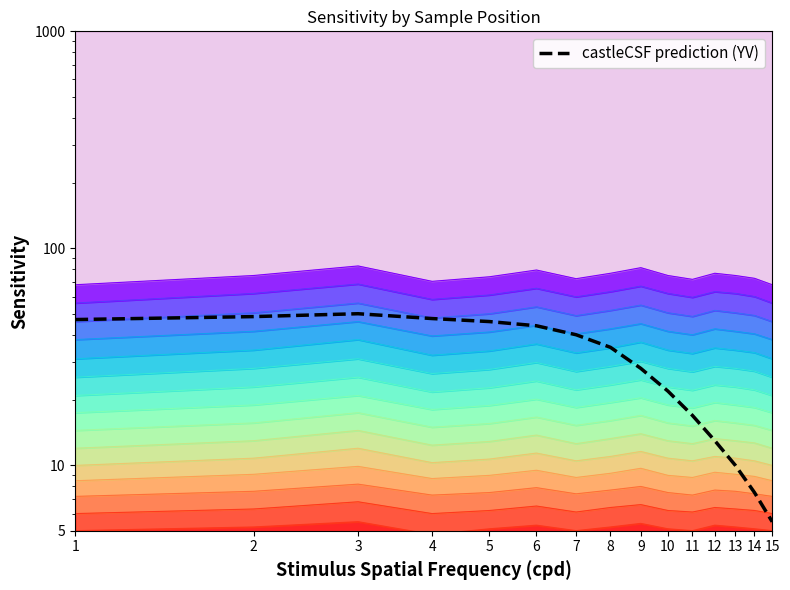

What is the sum of the values at 11 and 8?

52.0